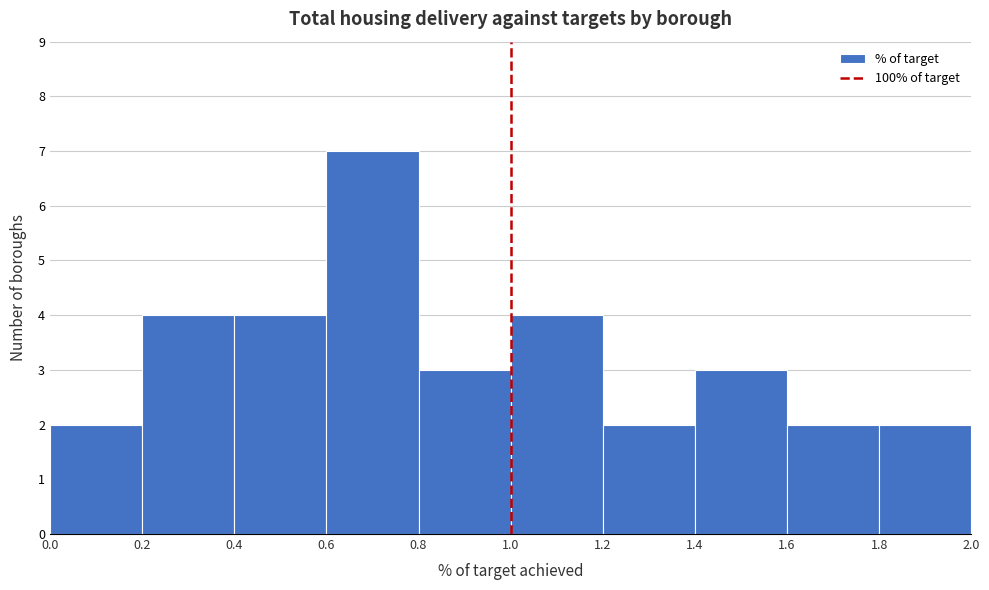

What is the height of the bar covering 1.2 to 1.4 on the x-axis? The values are not printed on the chart, so give them approximately, as read against the axis.

2